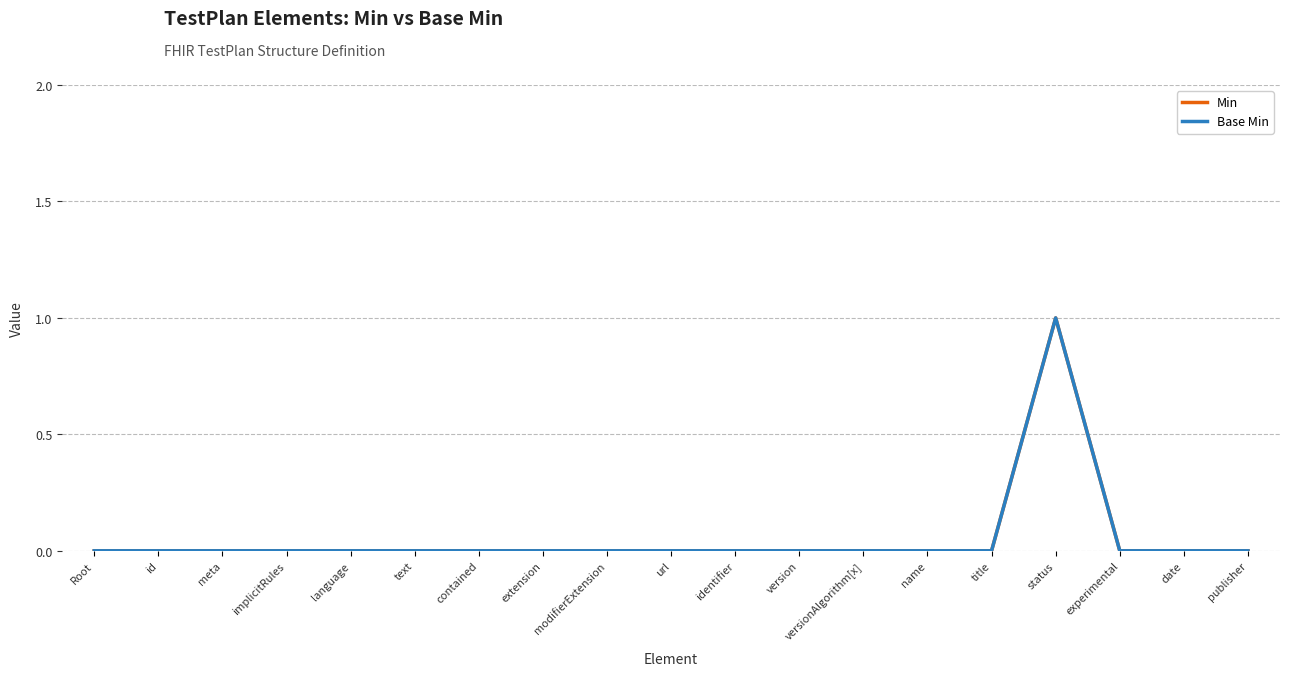

Does the chart have visible grid lines?

Yes